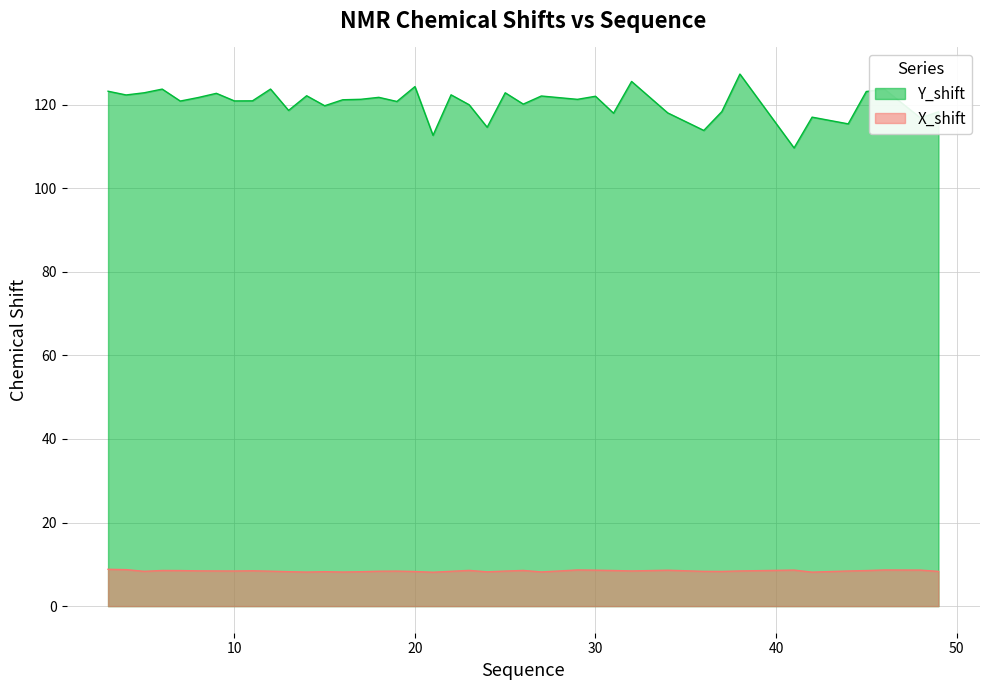

Rank the series by their average value, from lowest to highest.

X_shift, Y_shift